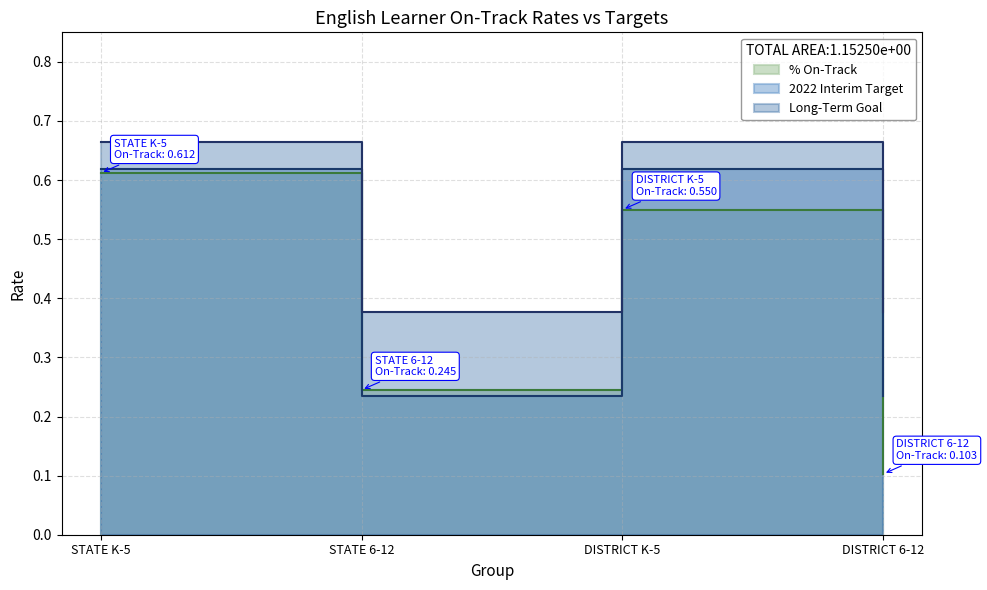

Does the chart display data point markers on the line(s)?

No